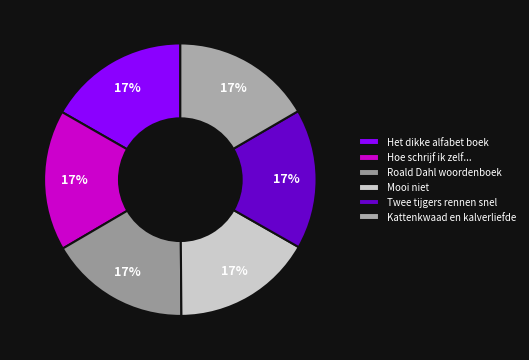

To the nearest percent, what portion does Roald Dahl woordenboek represent?

17%